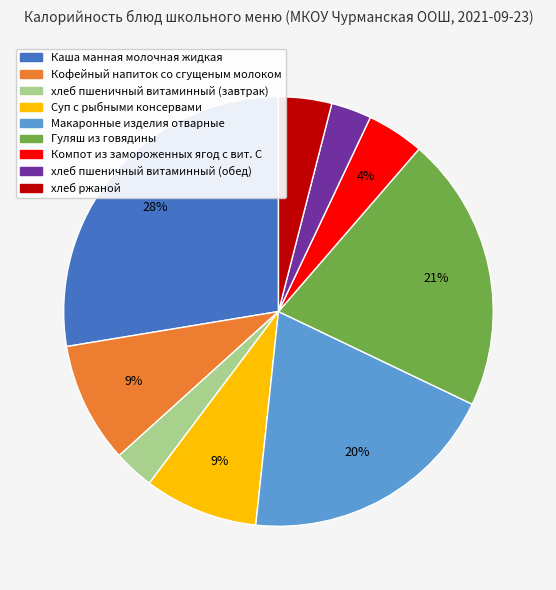

The хлеб ржаной slice represents 13% of the pie. True or false?

False